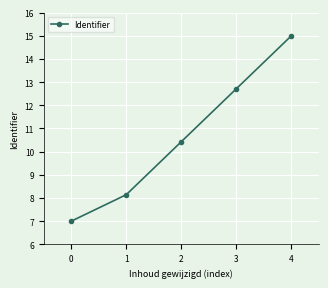

Read the value at 0.

7.0